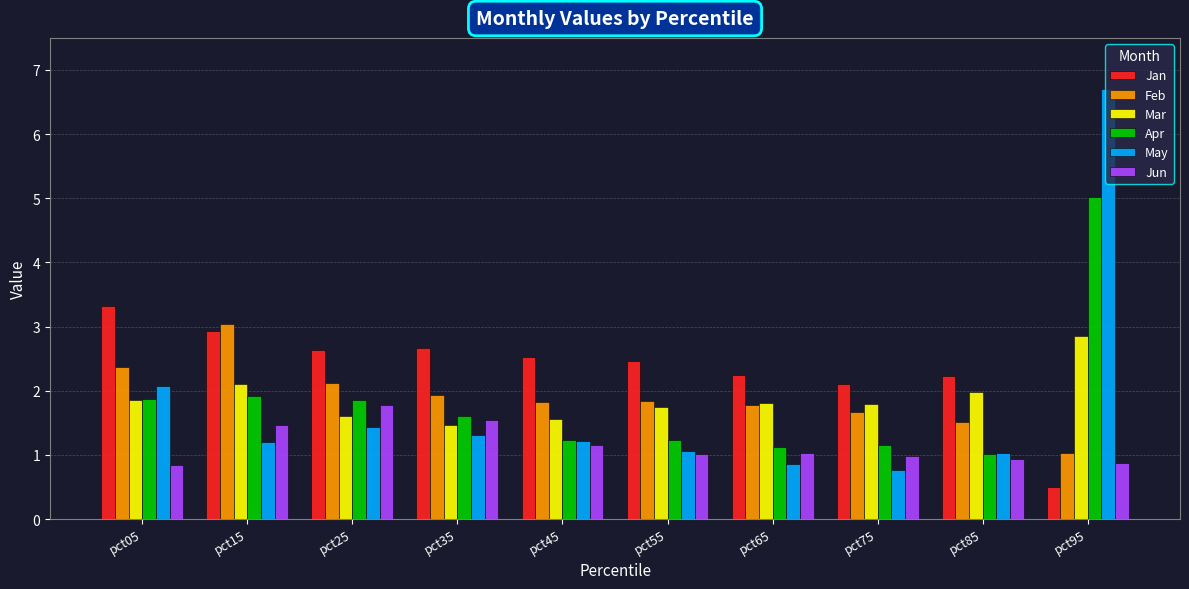

True or false: Mar has a value of 2.9 at pct65.

False